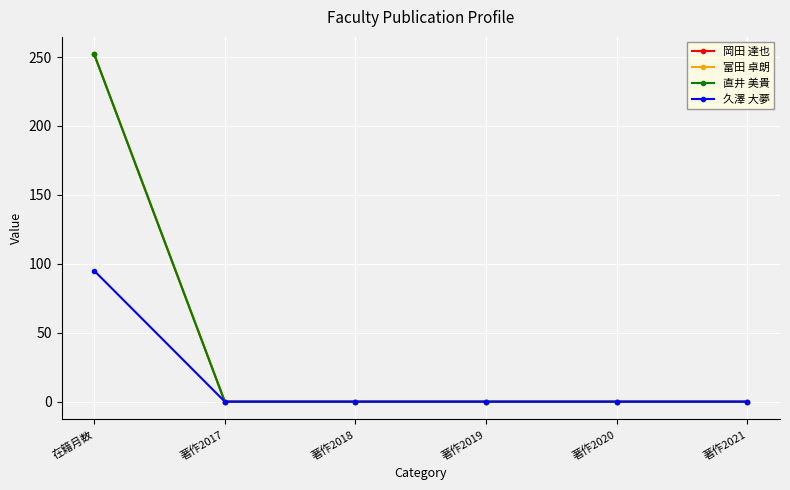

Where is 久澤 大夢 nearest to the value 47?

著作2017